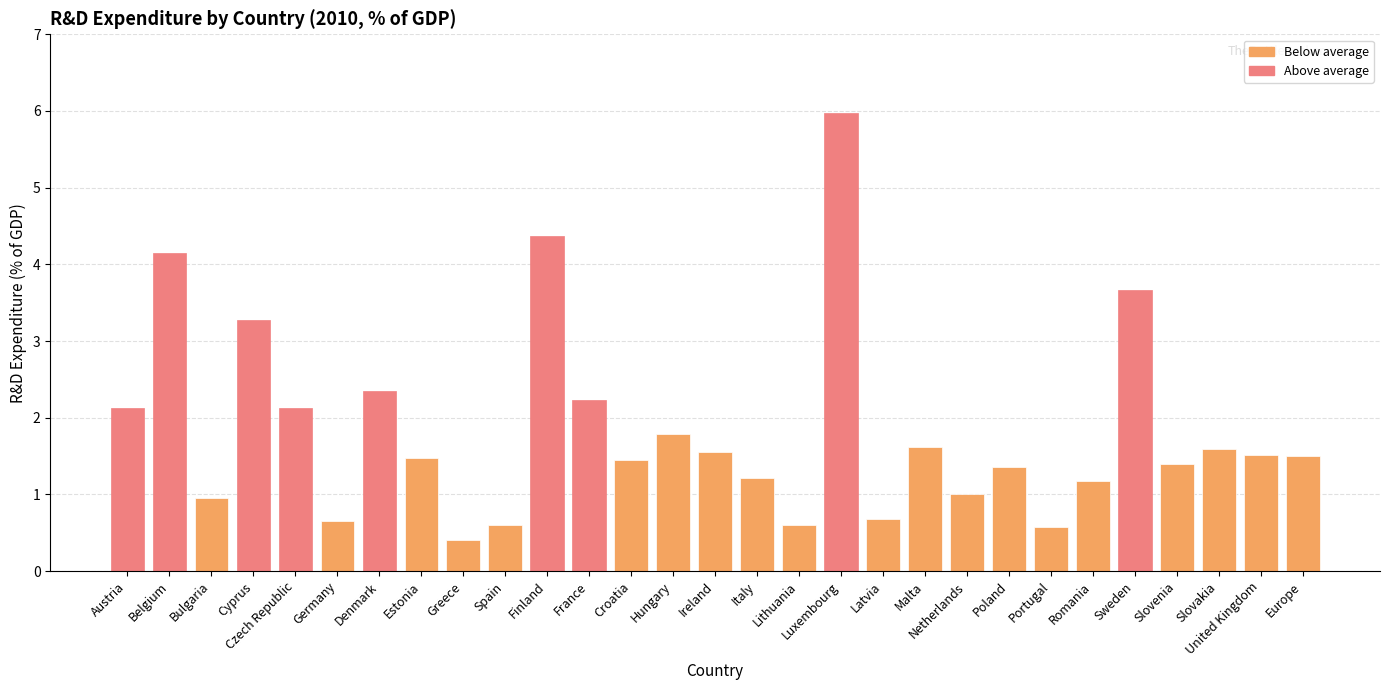

True or false: the data shows 1.8 at Hungary.

True